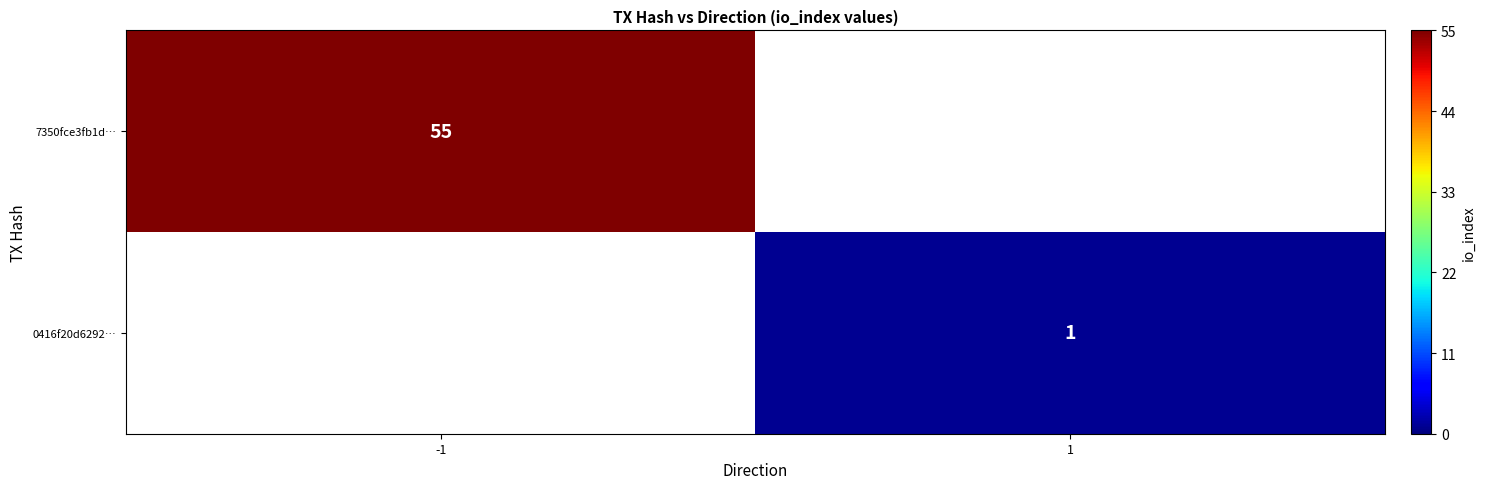

True or false: 0416f20d6292… has a value of 1.5 at 1.

False